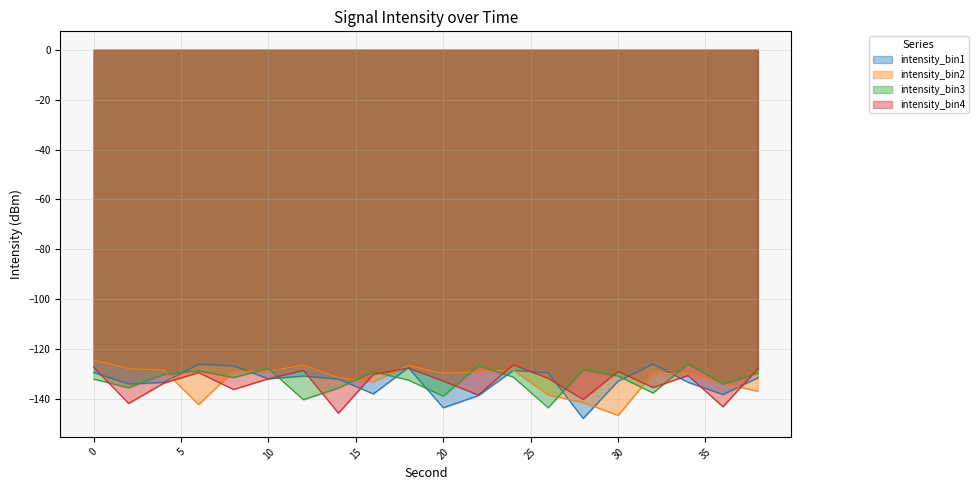

Does the chart display data point markers on the line(s)?

No